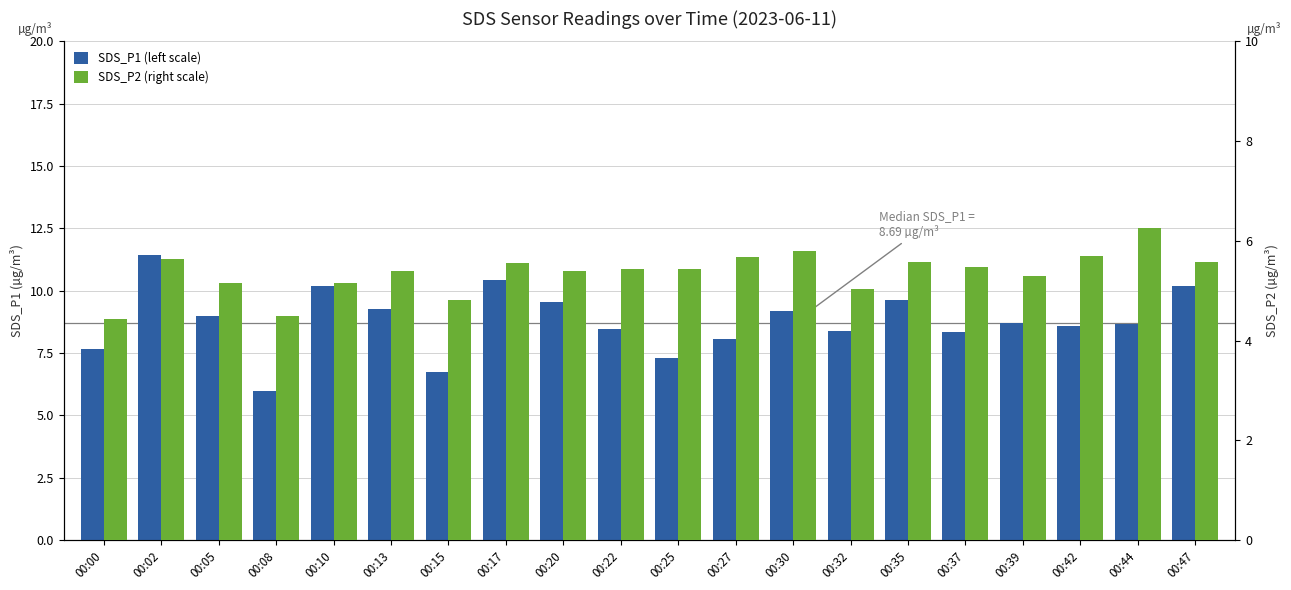

The value of SDS_P2 (right scale) at 00:20 is 1.2. True or false?

False